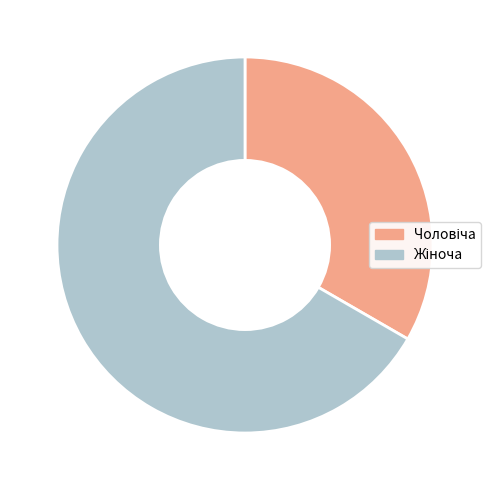

How many slices are in this pie chart?

2